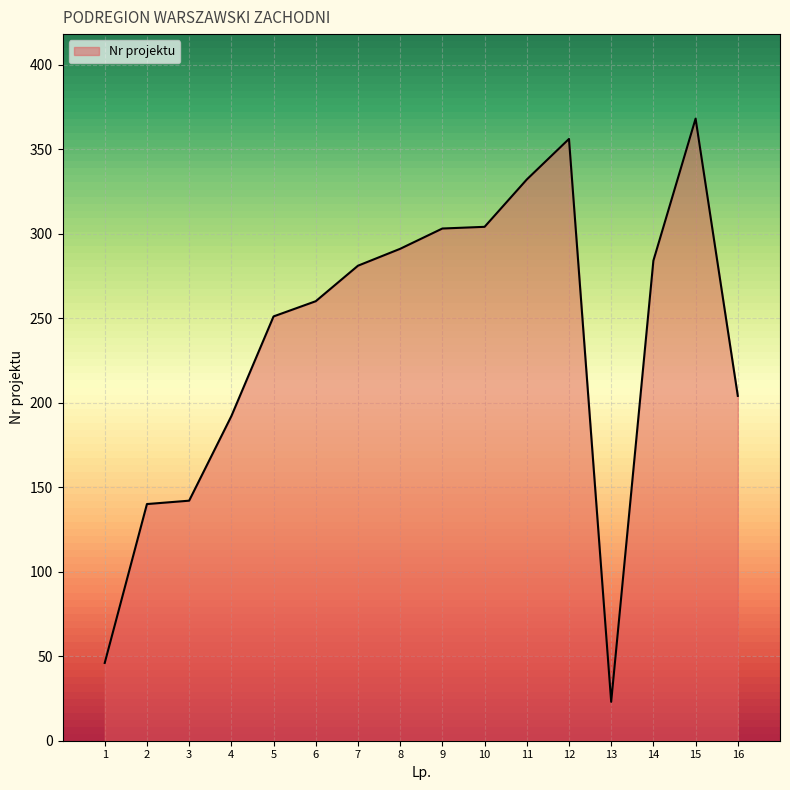

What is the change in value from 2 to 15?

+228